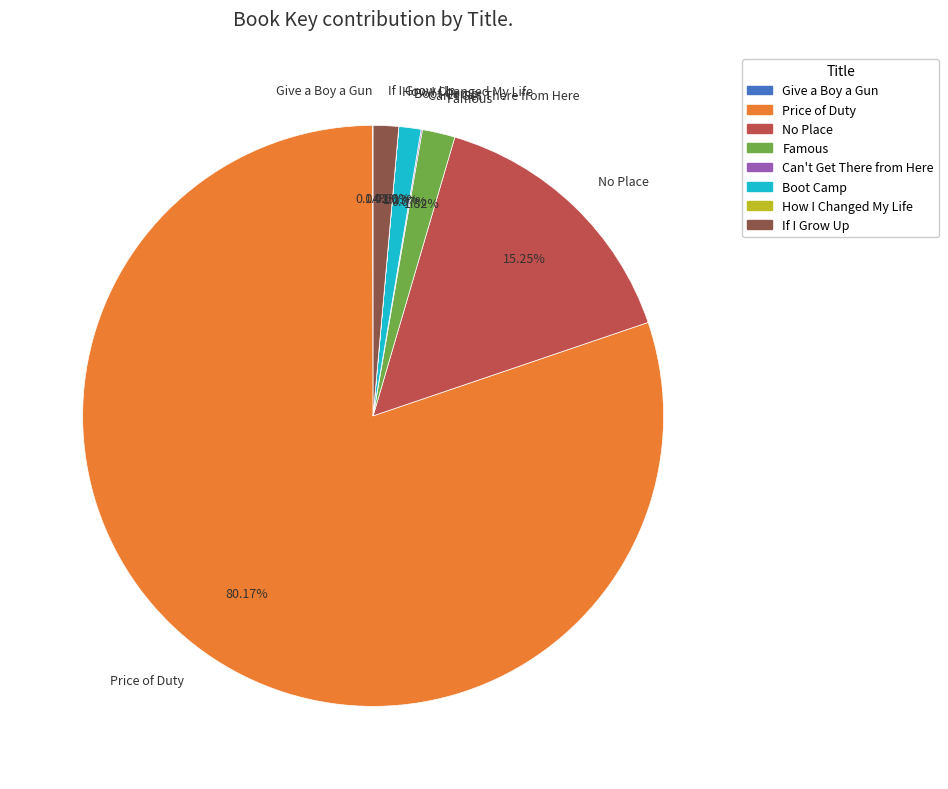

True or false: No Place accounts for 6% of the total.

False